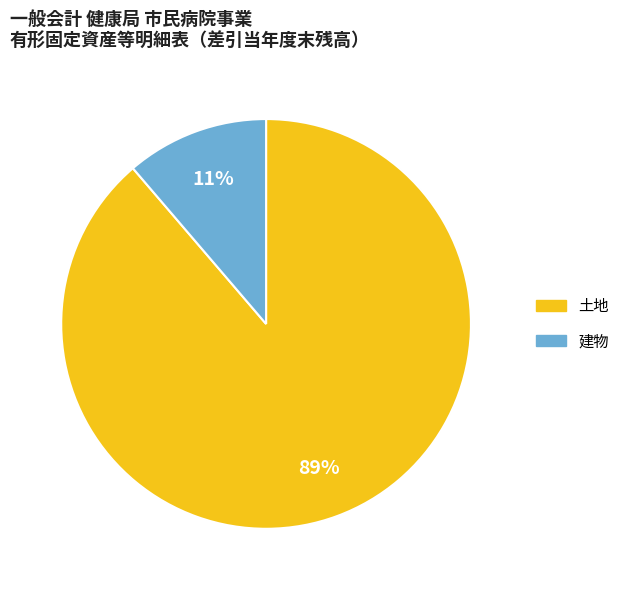

How many slices are in this pie chart?

2